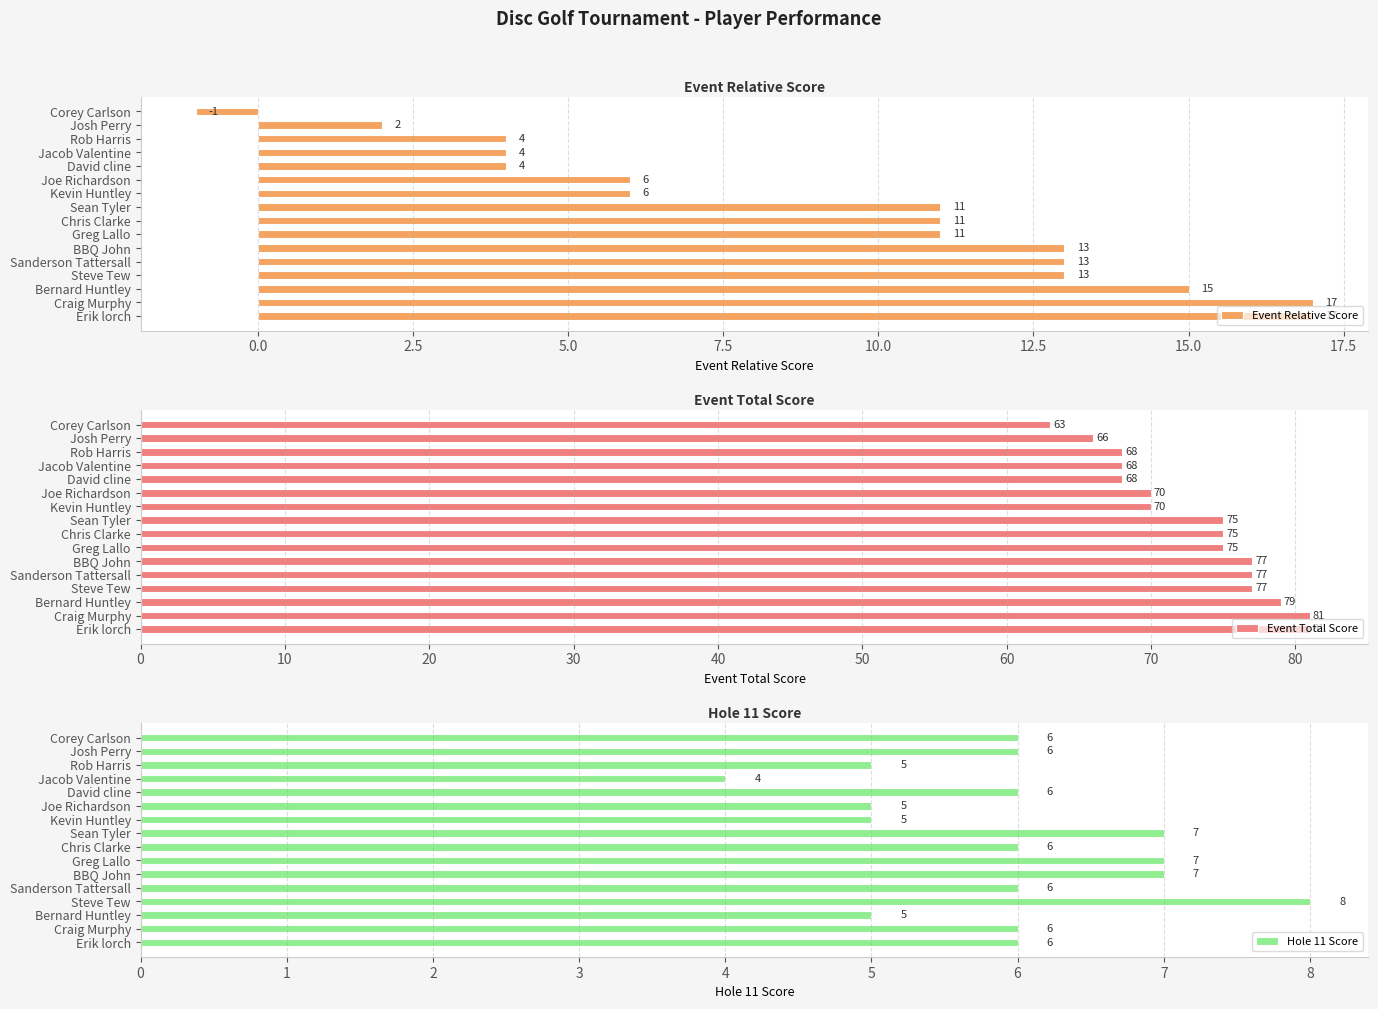

True or false: Event Relative Score has a value of 3 at Joe Richardson.

False